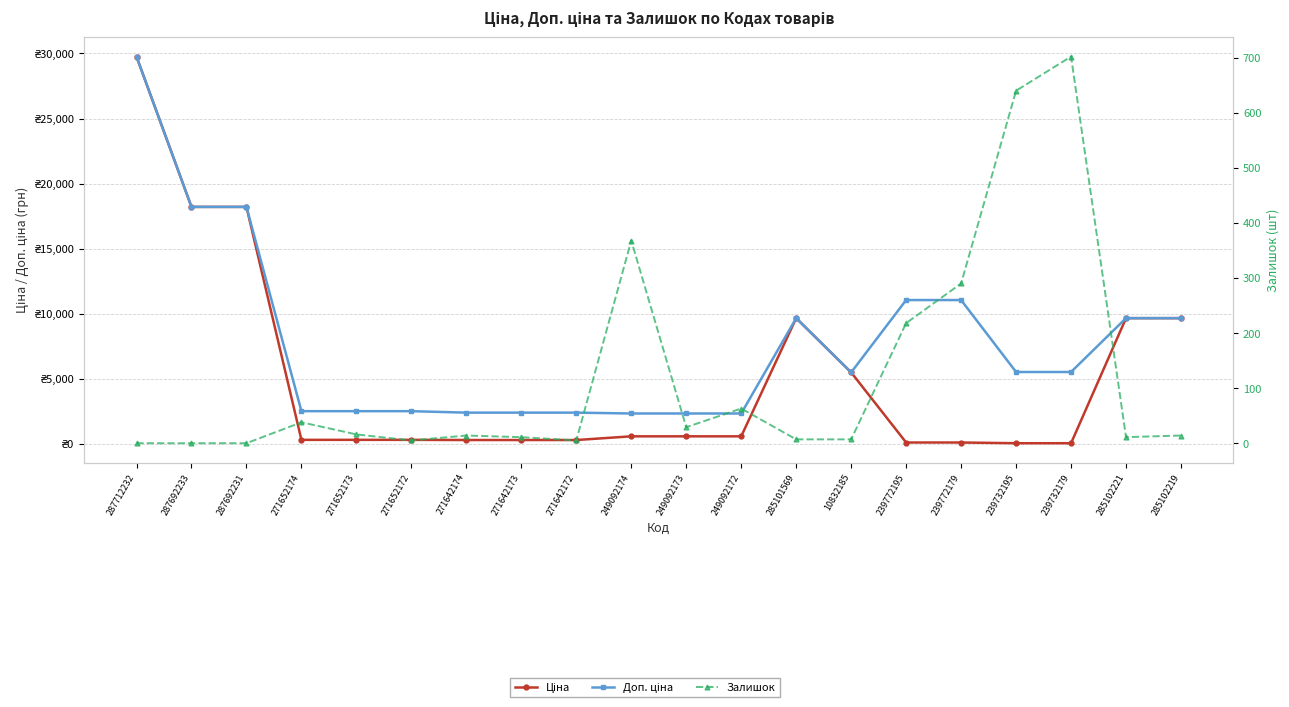

Which category has the highest value across all series?

287712232